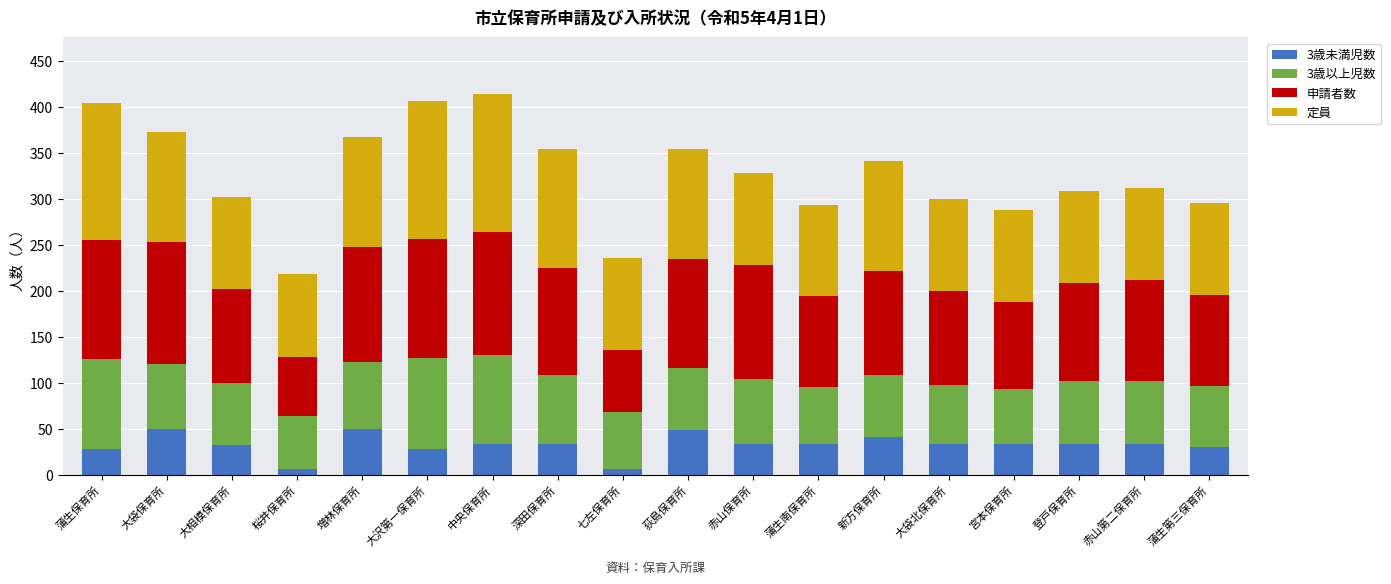

What is the value of the 3歳未満児数 bar at the 2nd from the left?

50